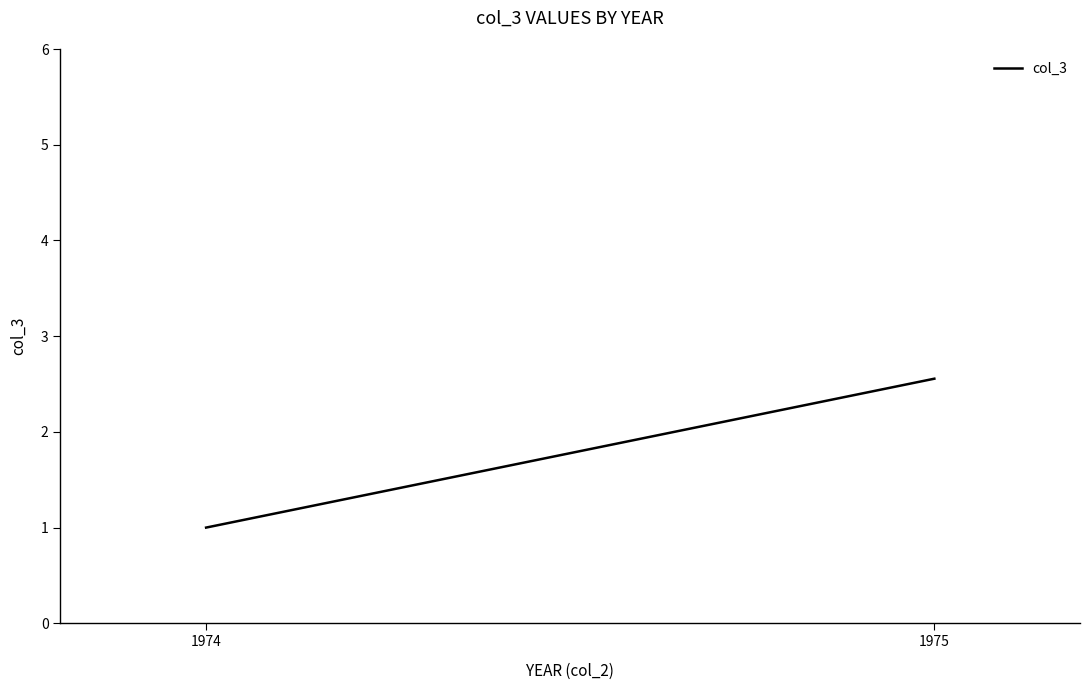

How many lines are shown in the chart?

1